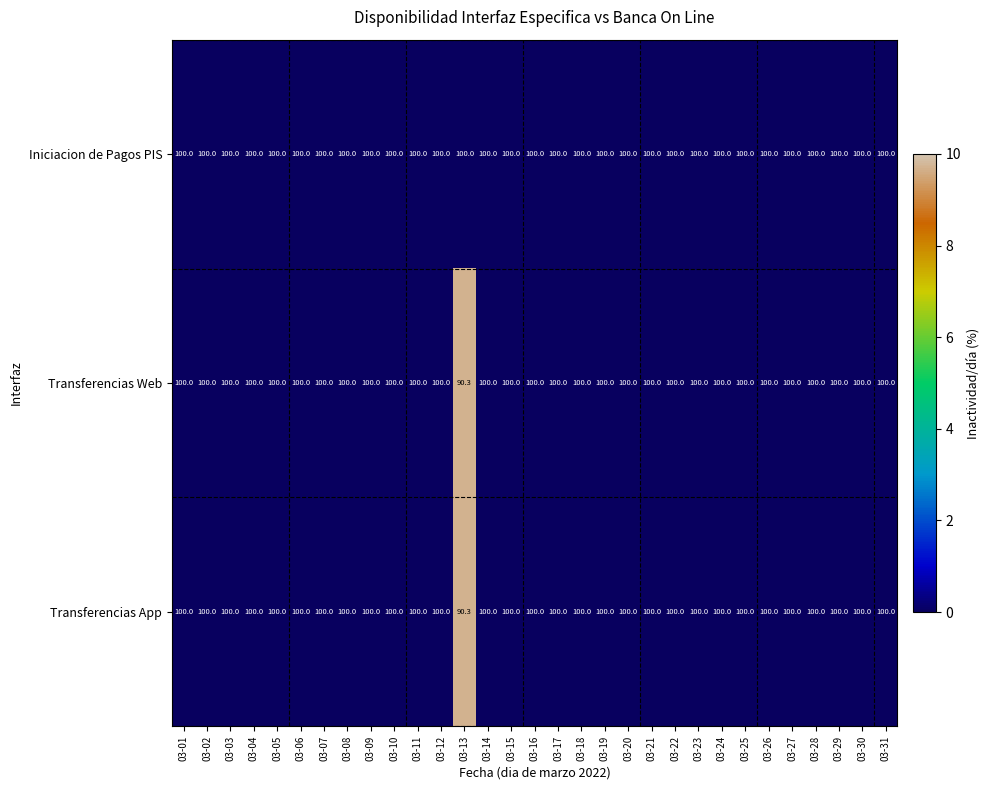

True or false: Transferencias Web has a value of 152.6 at 03-06.

False